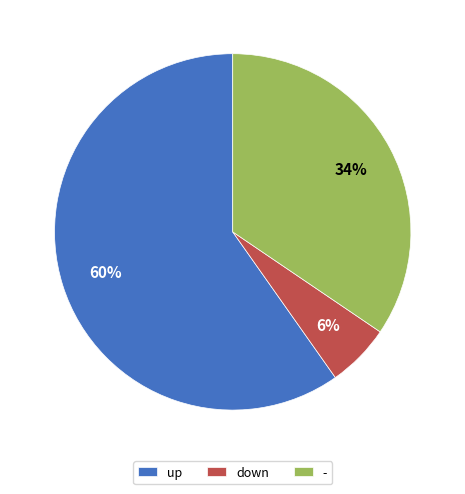

Which category has the smallest portion of the pie?

down